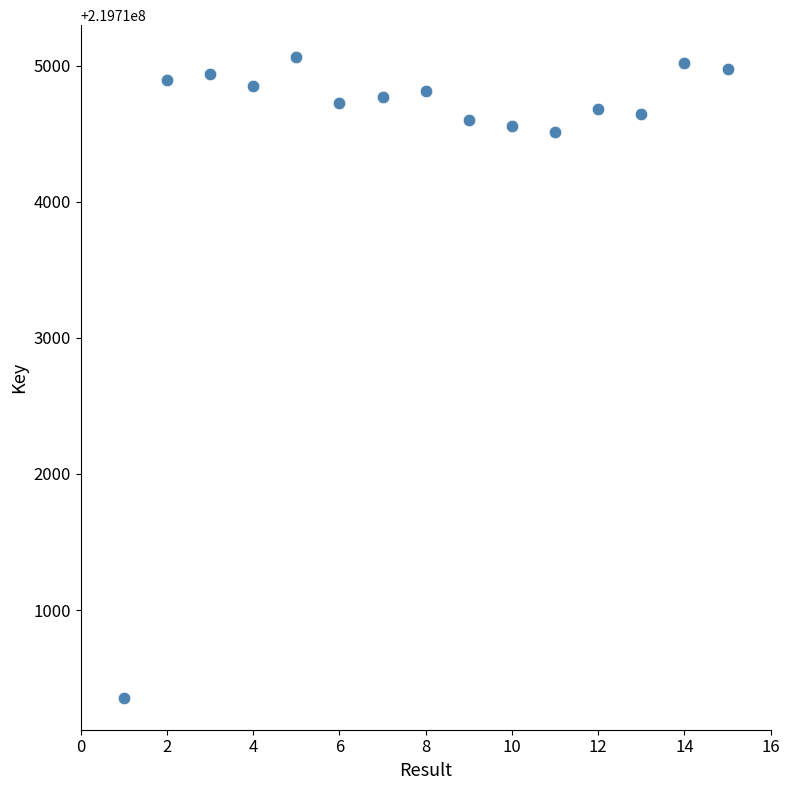

What is the range of X values (max minus min)?

14